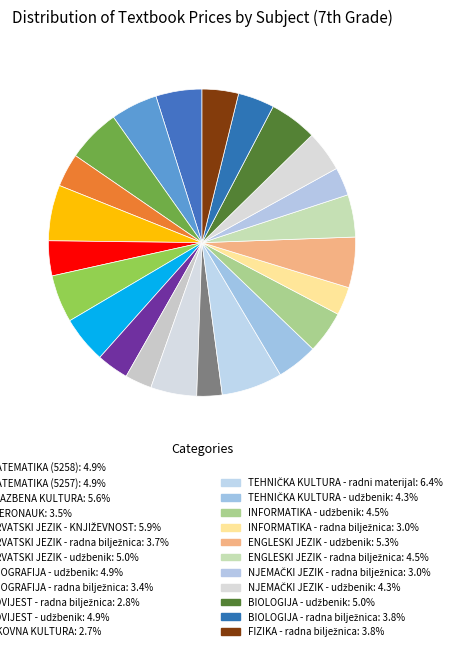

Count the number of slices in the pie.

23